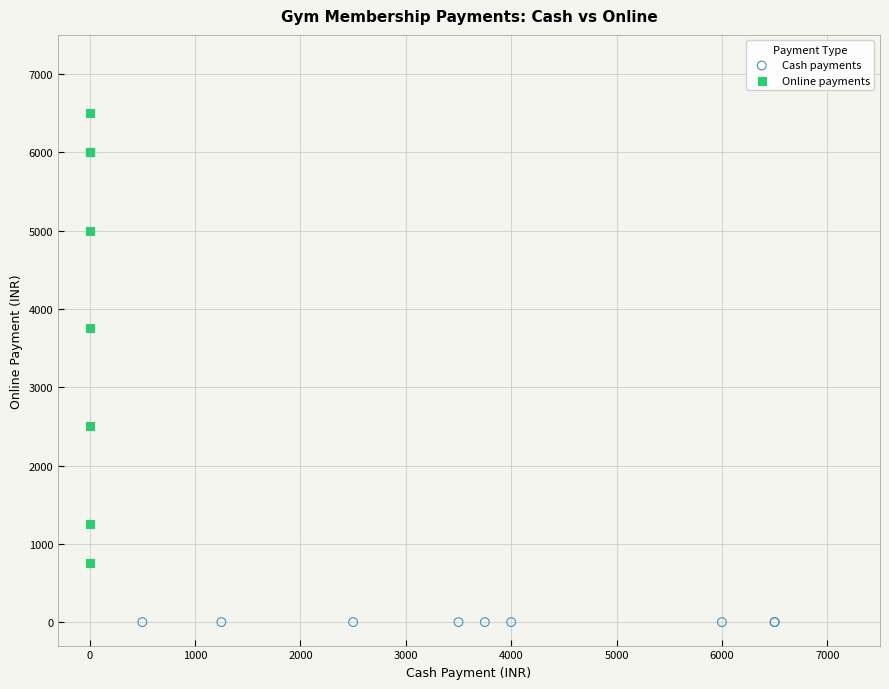

Which series contains the highest Y value?

Online payments